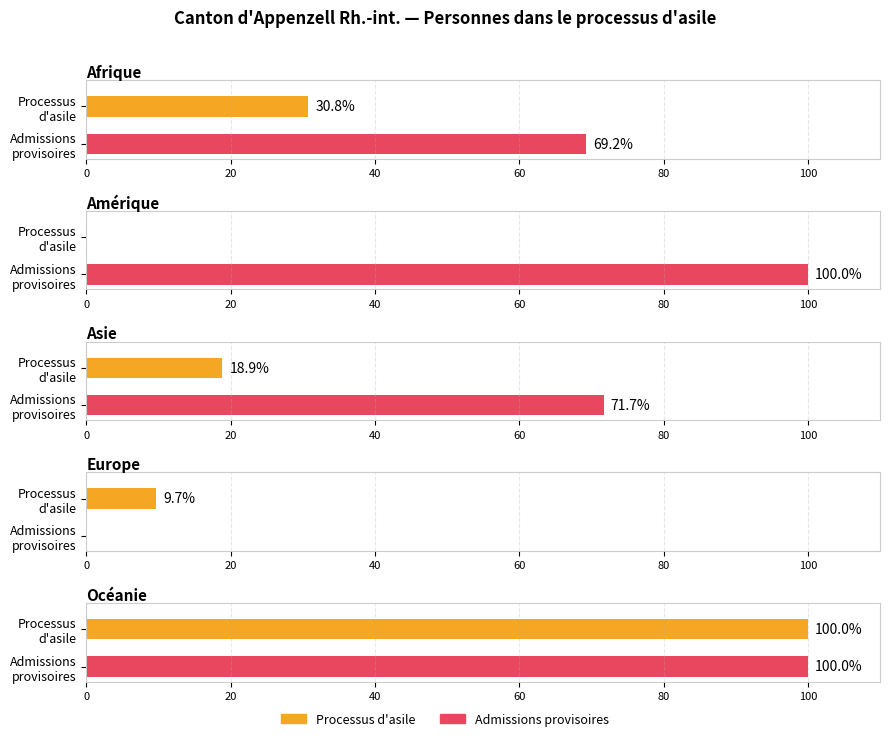

How many groups of bars are there?

5